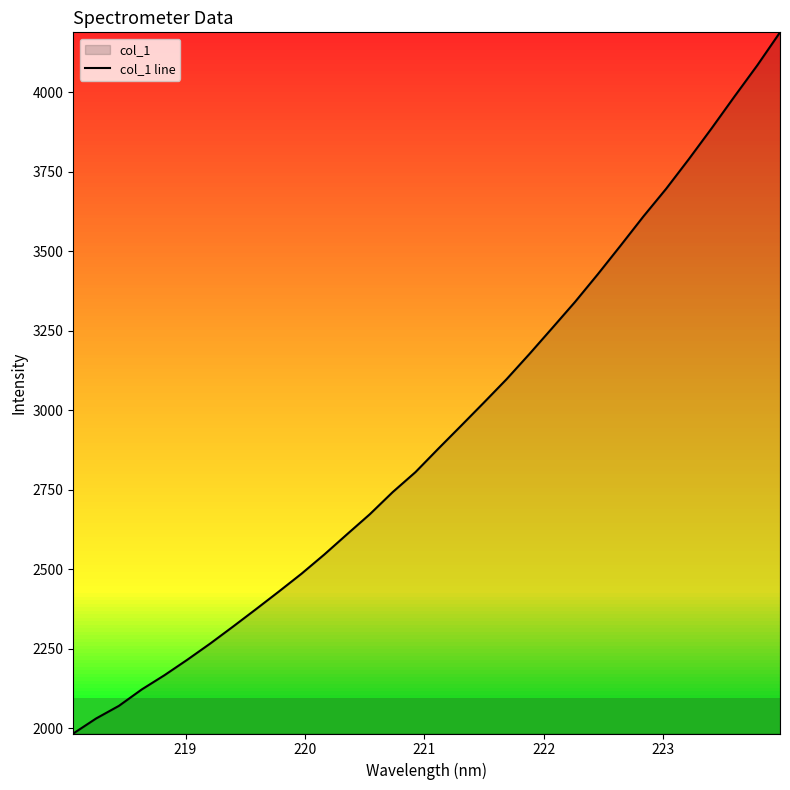

What is the minimum value shown in the chart?

1983.2